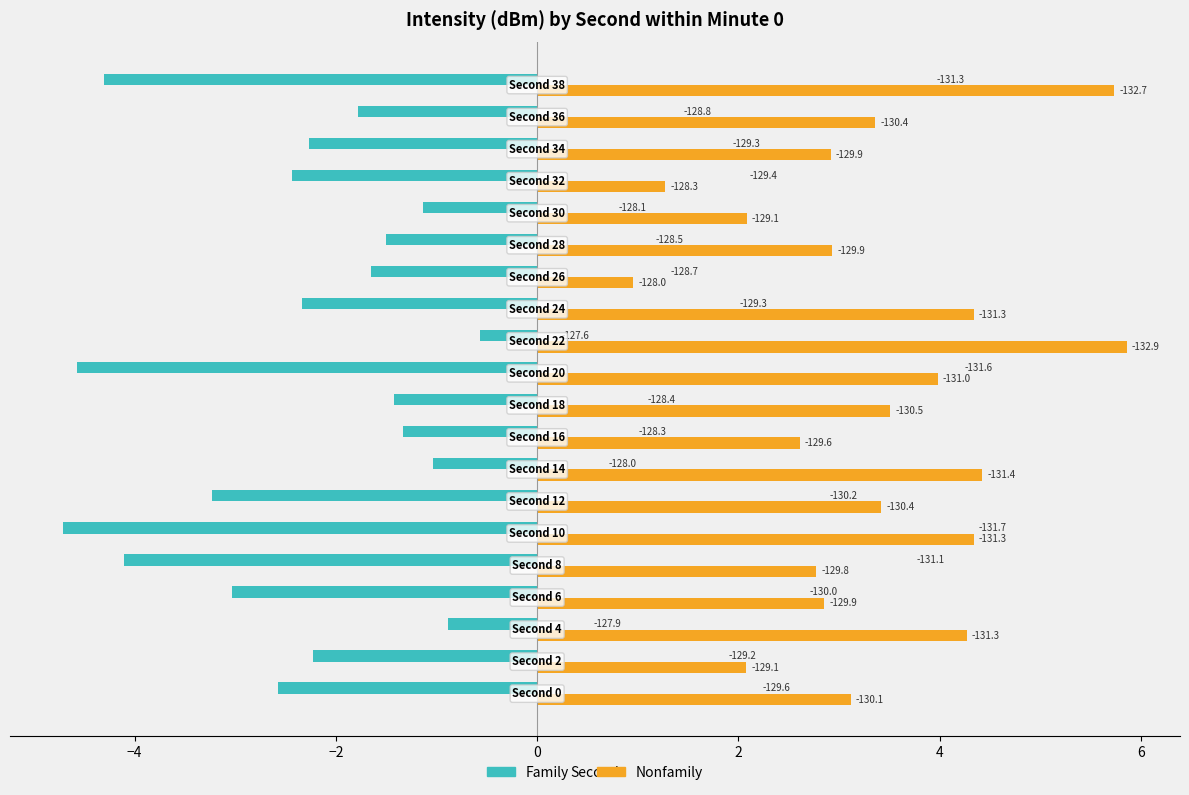

Which series has the largest total across all categories?

Nonfamily